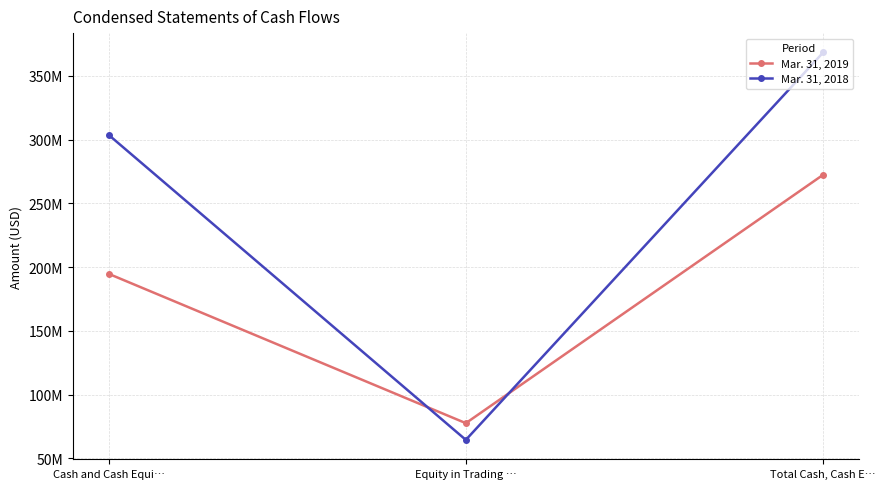

Does the chart have visible grid lines?

Yes